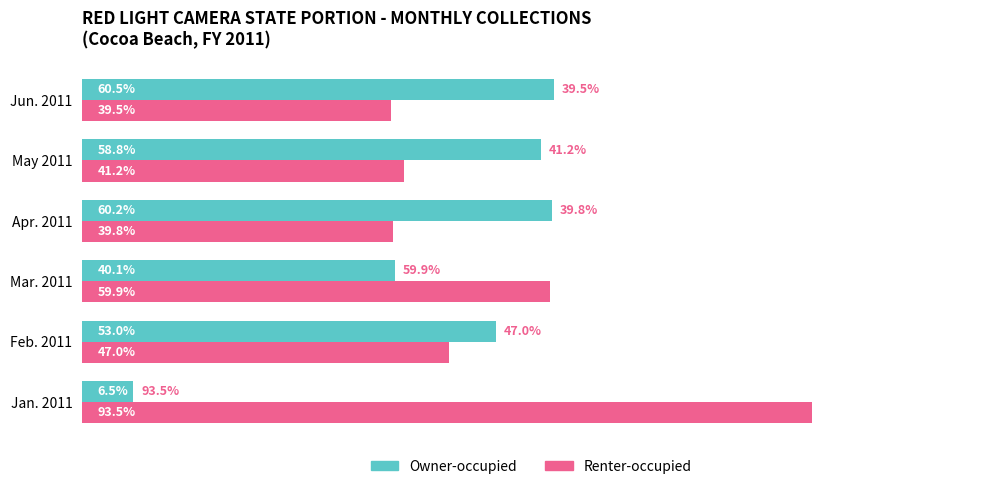

Which label corresponds to the smallest value in the chart?

Jan. 2011